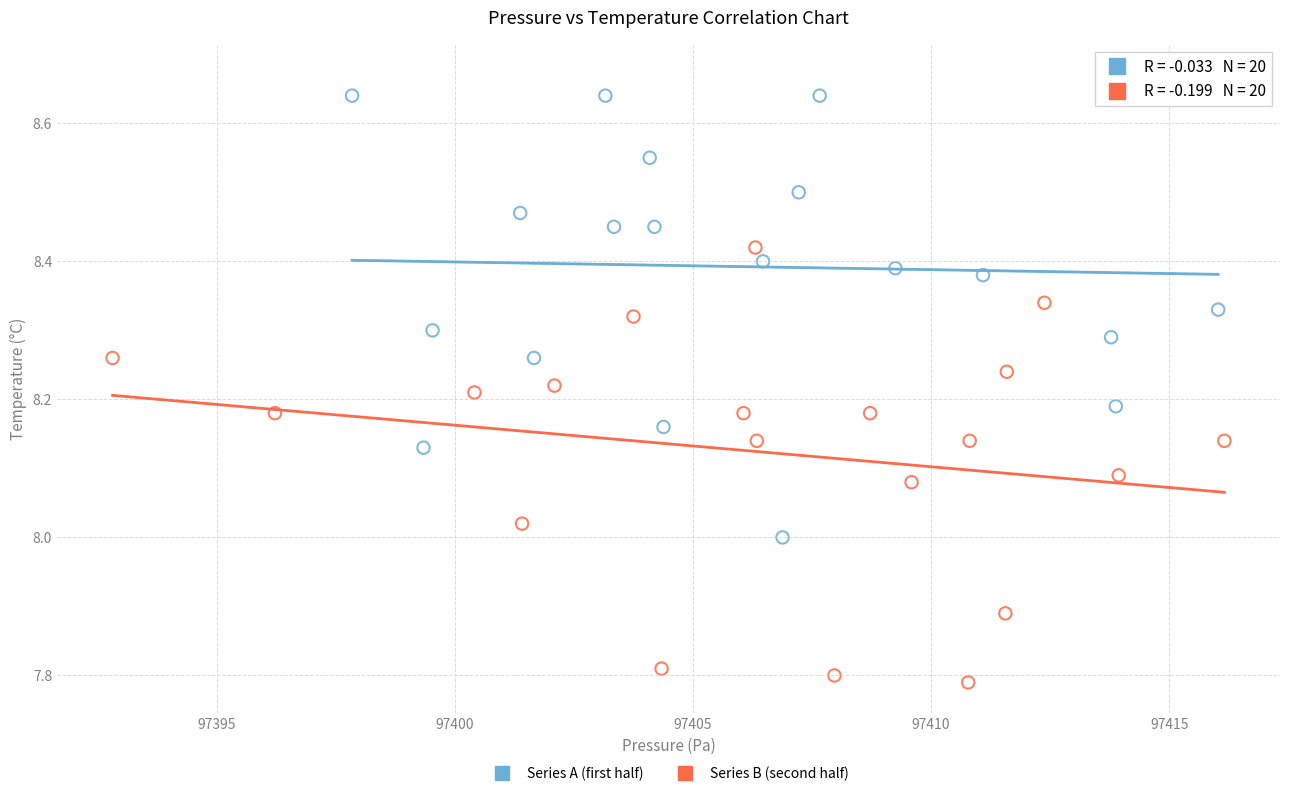

Which series reaches the maximum Y coordinate?

Series A (first half)